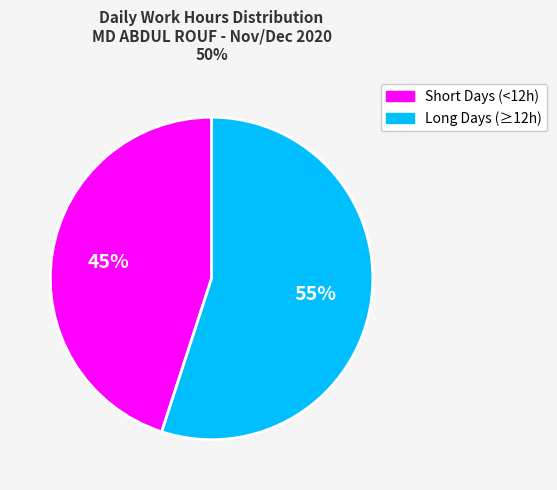

To the nearest percent, what is the difference between the largest and smallest slice percentages?

10%